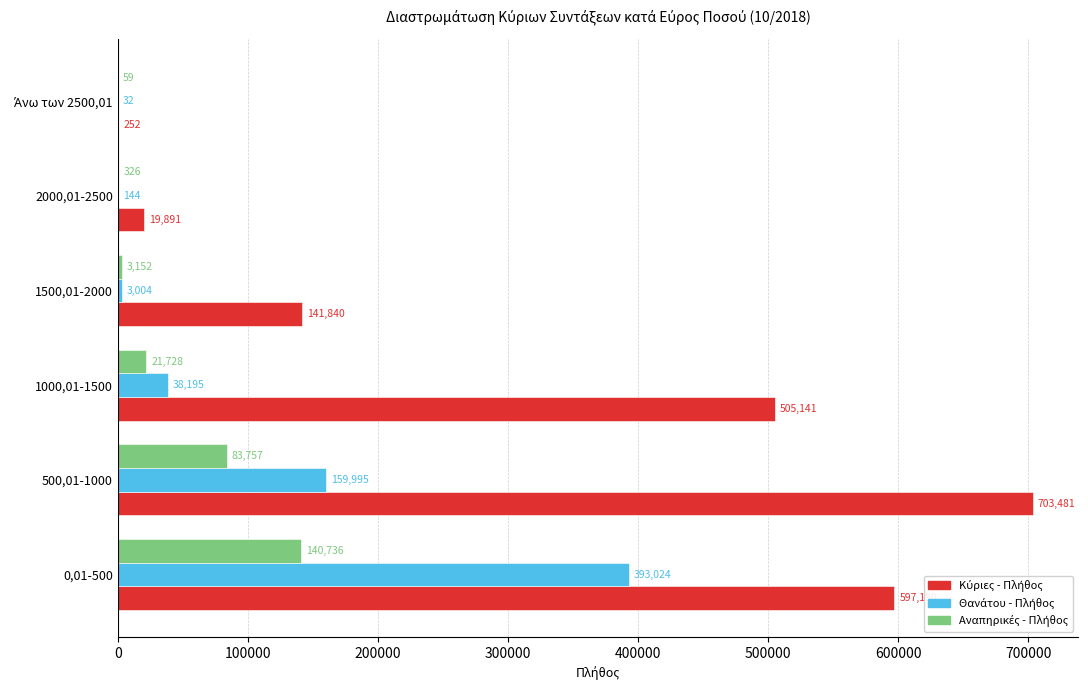

At which category is the sum across all series the highest?

0,01-500